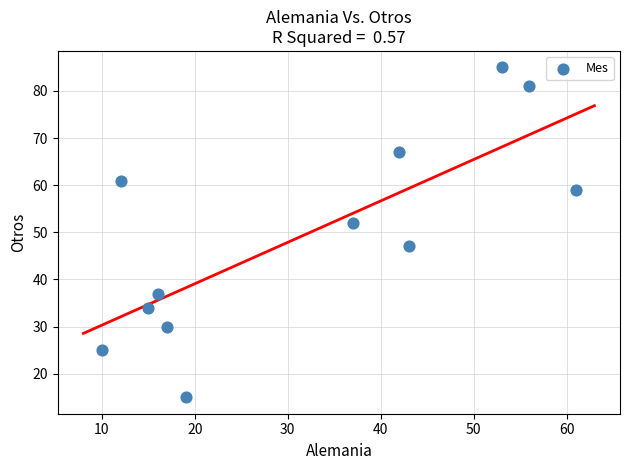

What is the range of X values (max minus min)?

51